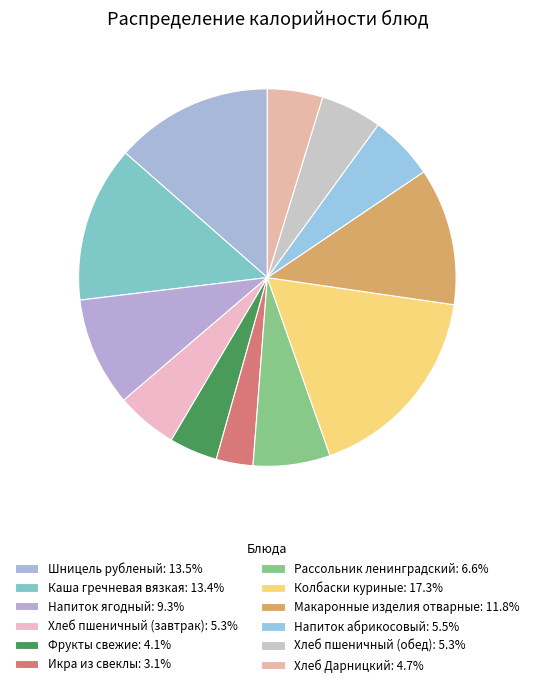

Count the number of slices in the pie.

12